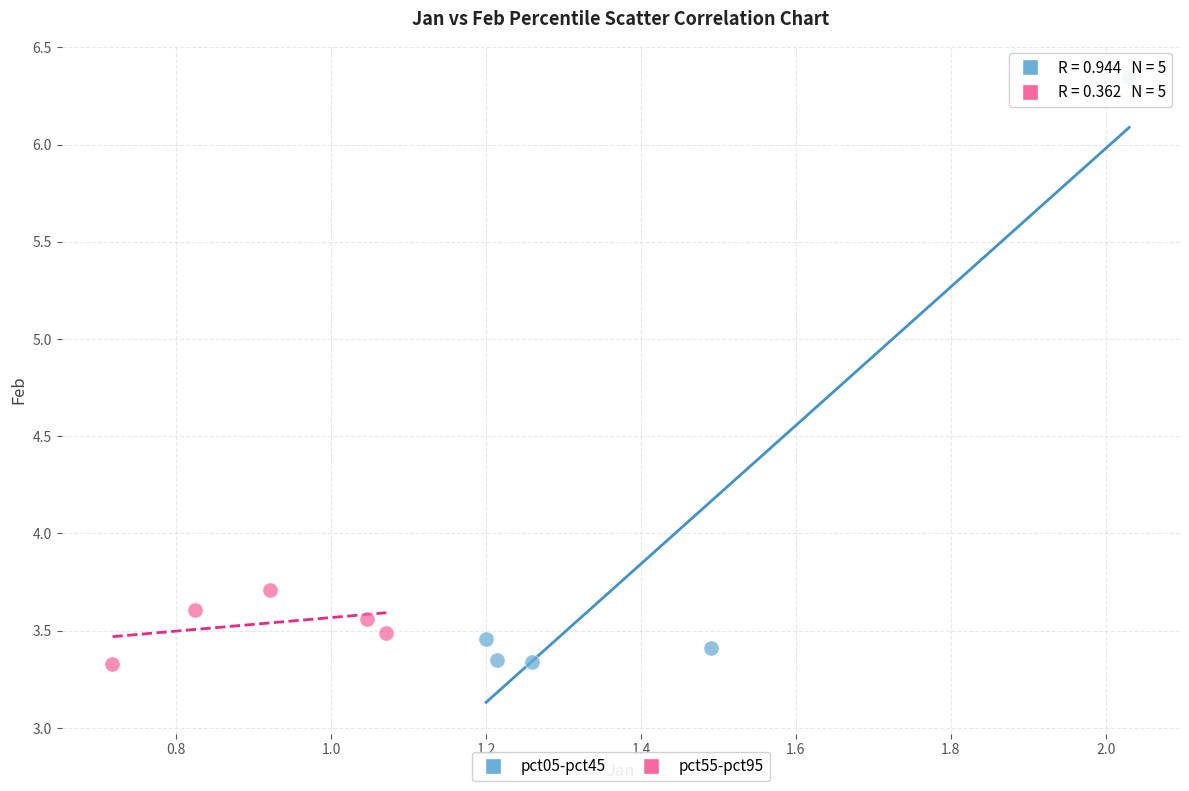

What are all the series names shown in the legend?

pct05-pct45, pct55-pct95